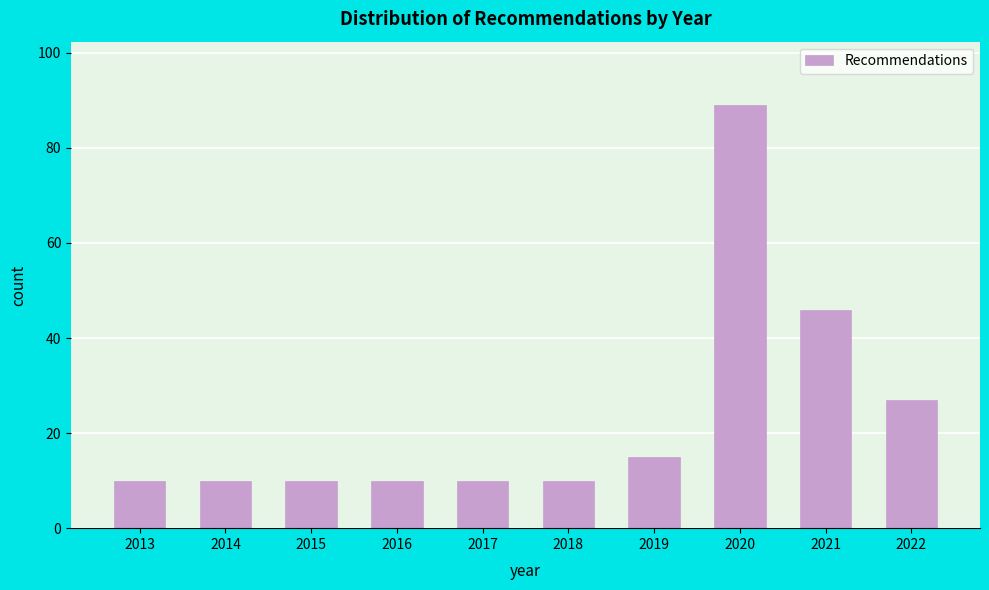

Reading left to right, extract all data points from this chart.

10	10	10	10	10	10	15	89	46	27